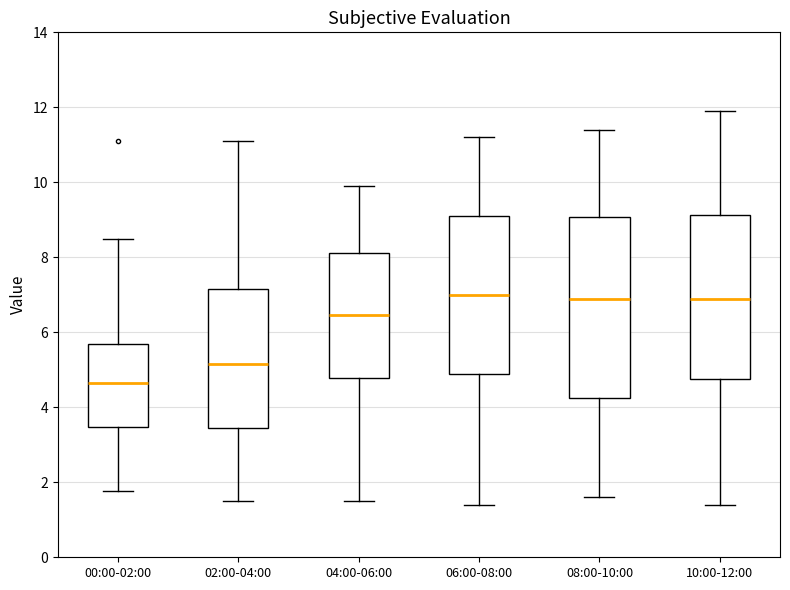

Which box has the lowest median line?

00:00-02:00